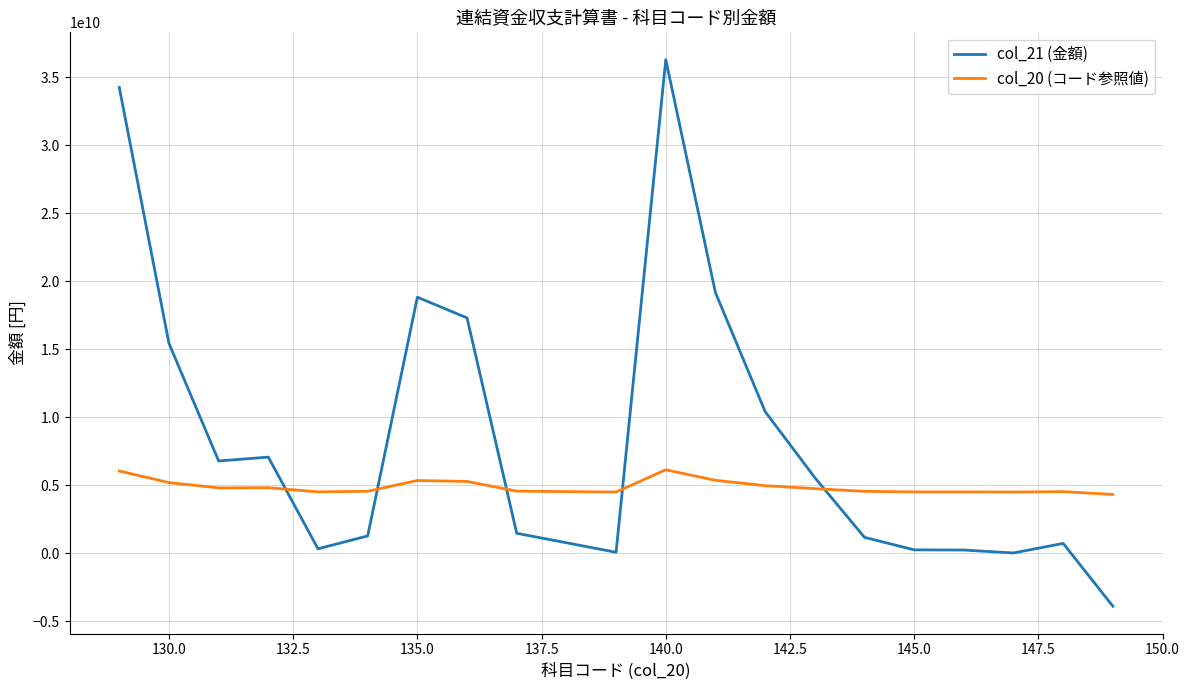

Rank the series by their maximum value, from highest to lowest.

col_21 (金額), col_20 (コード参照値)